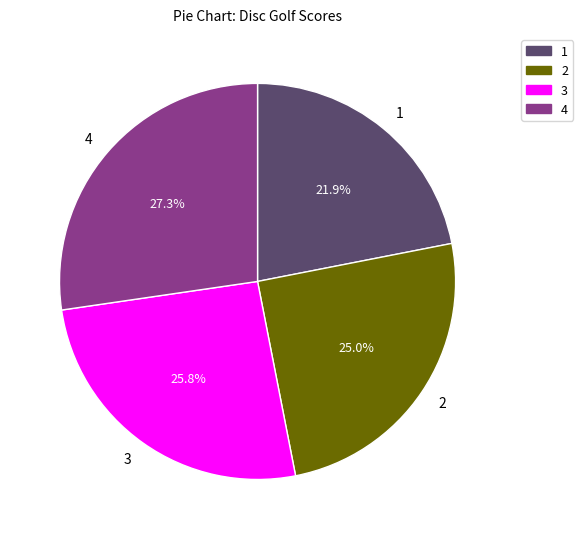

Combined, do 3 and 1 account for over 50%?

No